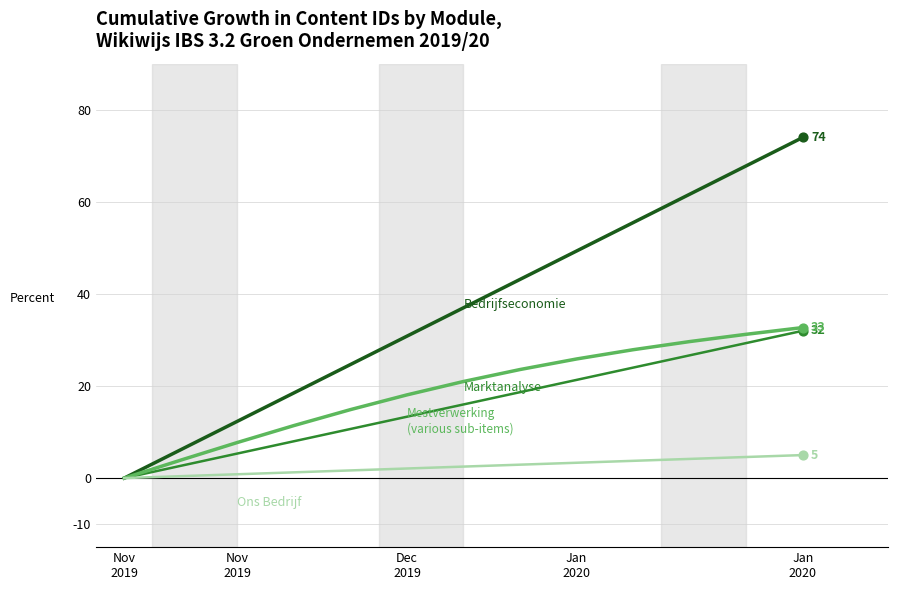

What is the greatest value displayed?

74.0